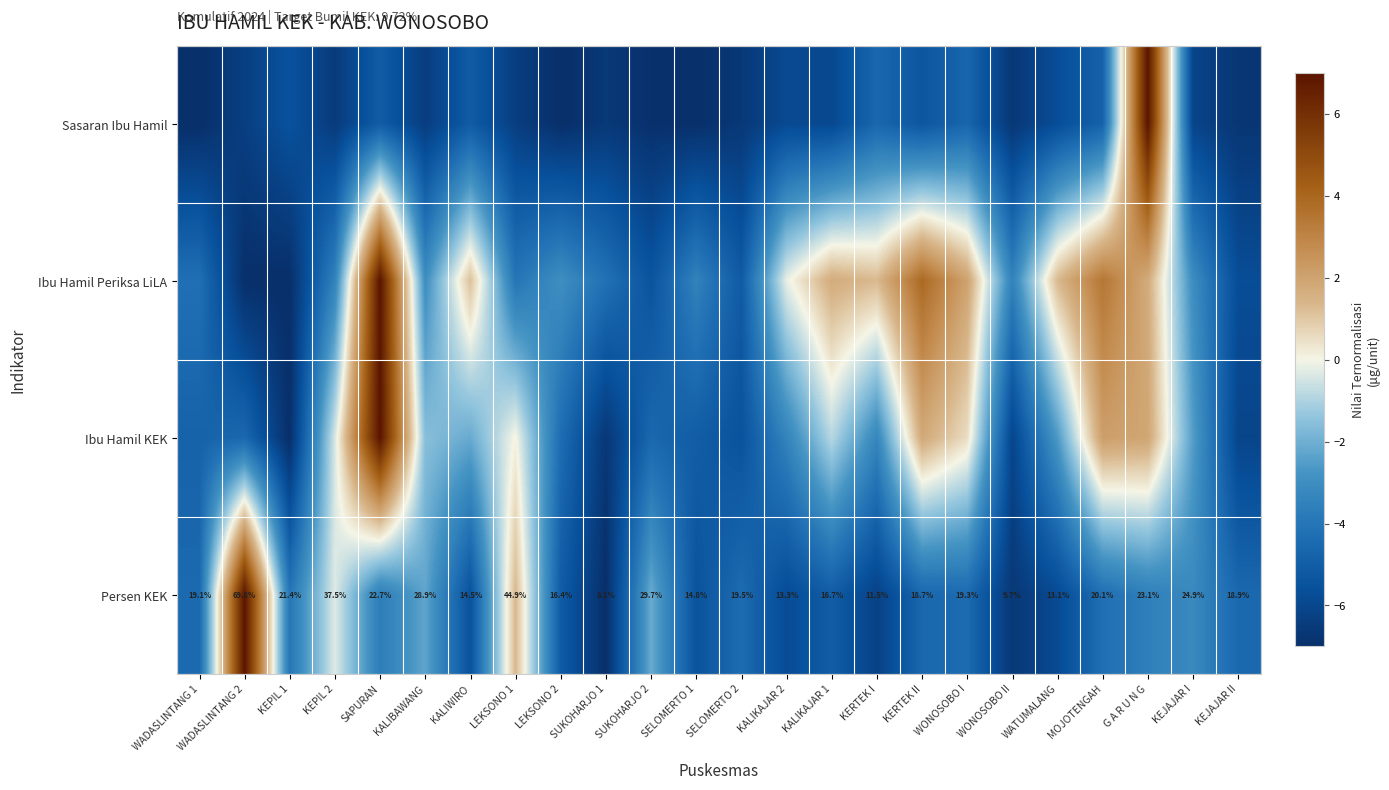

What is the smallest value displayed?

-7.0